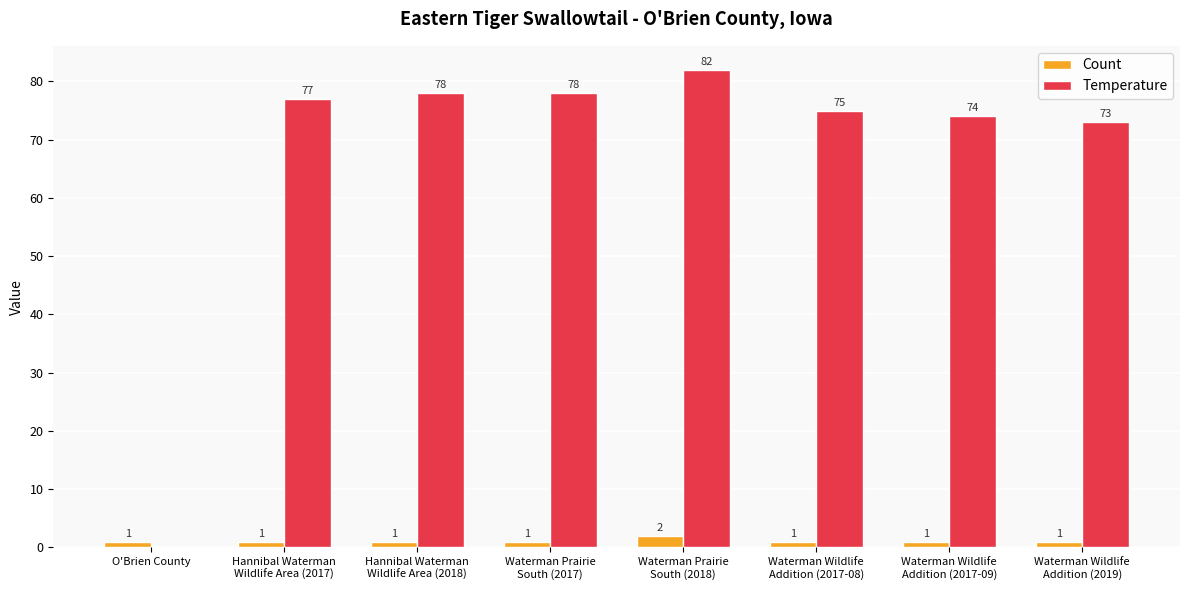

The value of Count at Hannibal Waterman
Wildlife Area (2018) is 1. True or false?

True